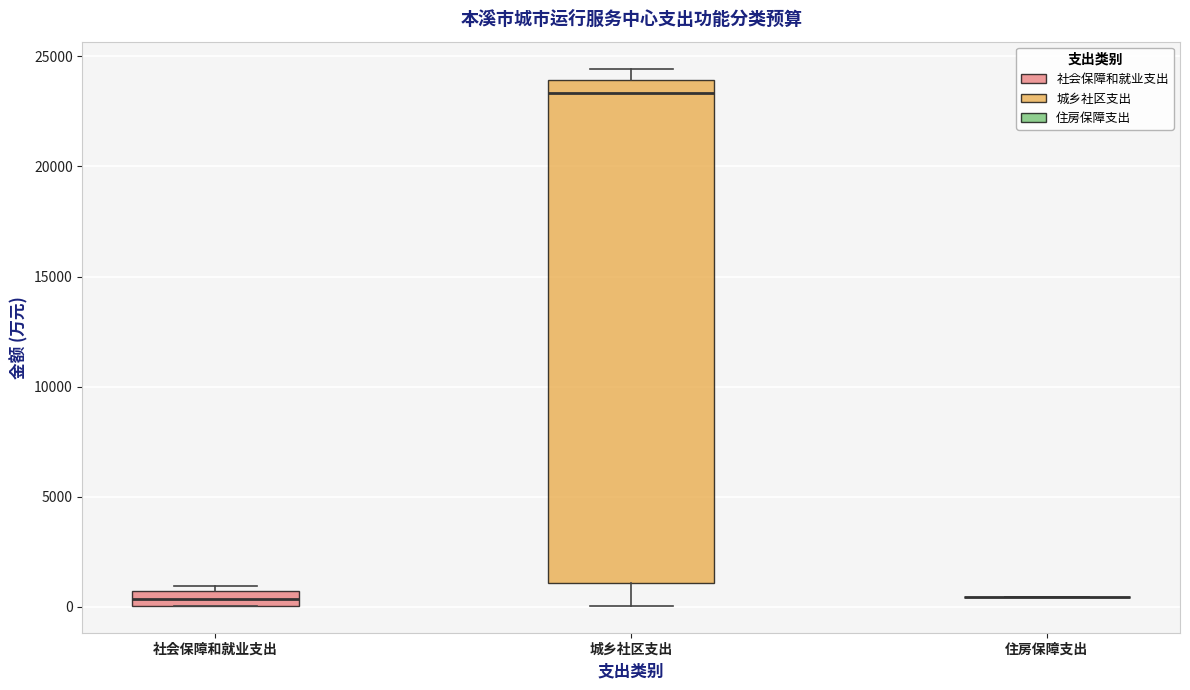

Comparing the boxes themselves (not the whiskers), which one is the tallest?

城乡社区支出